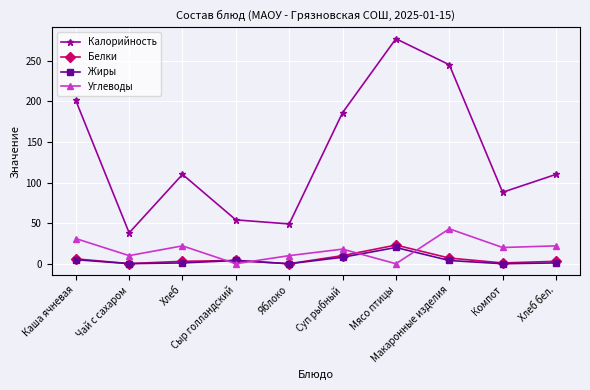

True or false: Углеводы and Жиры intersect in this chart.

True